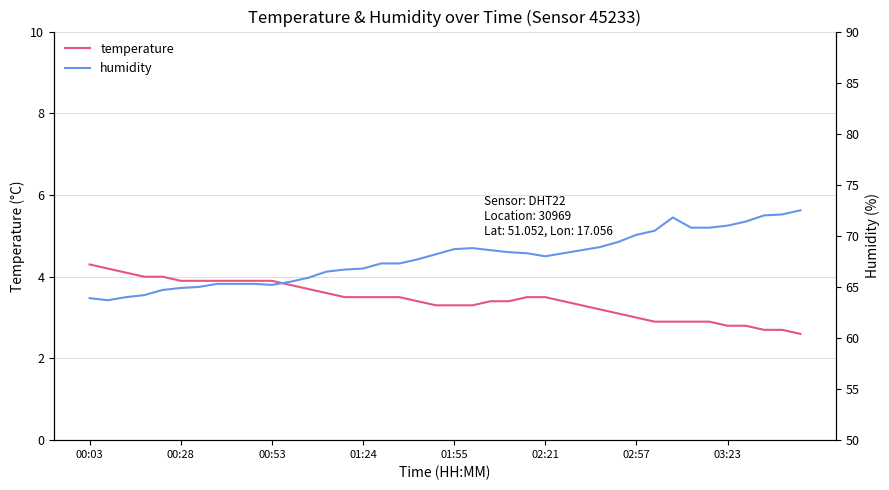

What is the highest value of the temperature series?

4.3